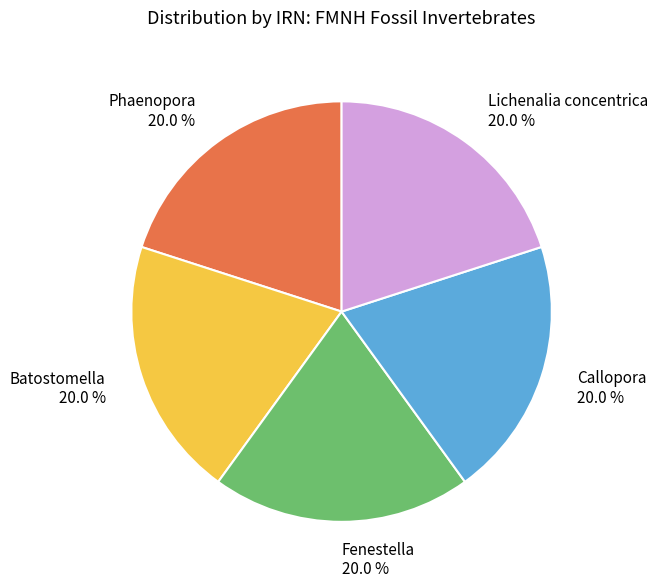

Is there any slice that represents more than half of the pie?

No